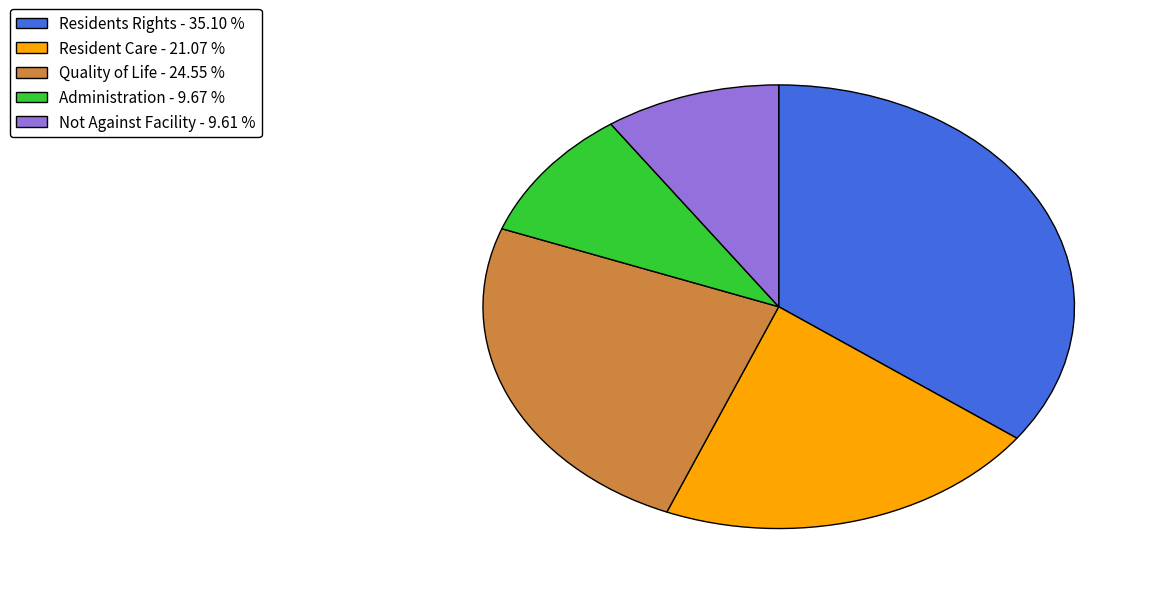

Is there any slice that represents more than half of the pie?

No